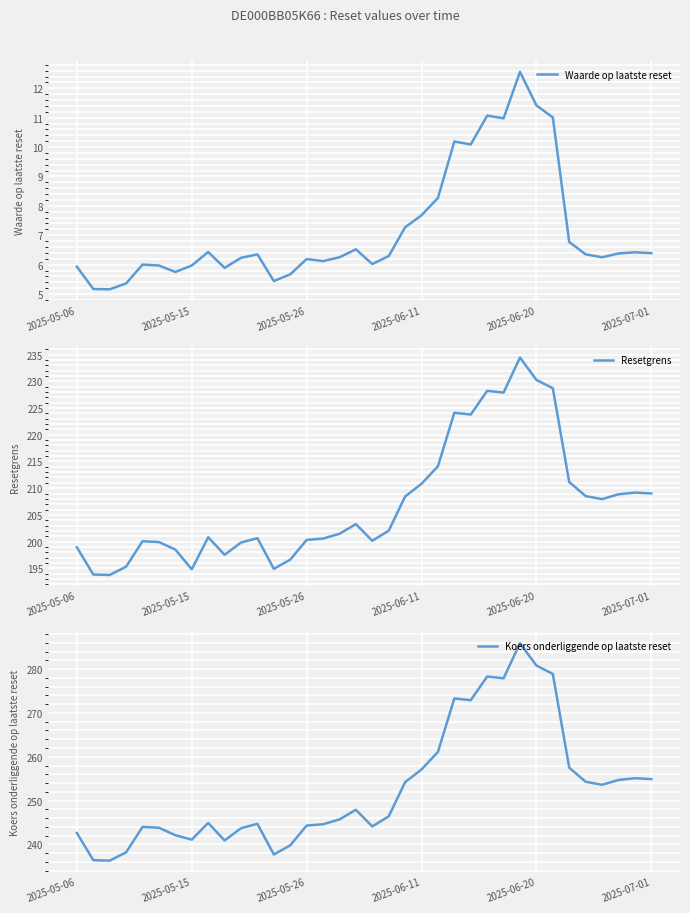

Is the value of Koers onderliggende op laatste reset at 25 greater than the value of Waarde op laatste reset at 2025-06-11?

Yes